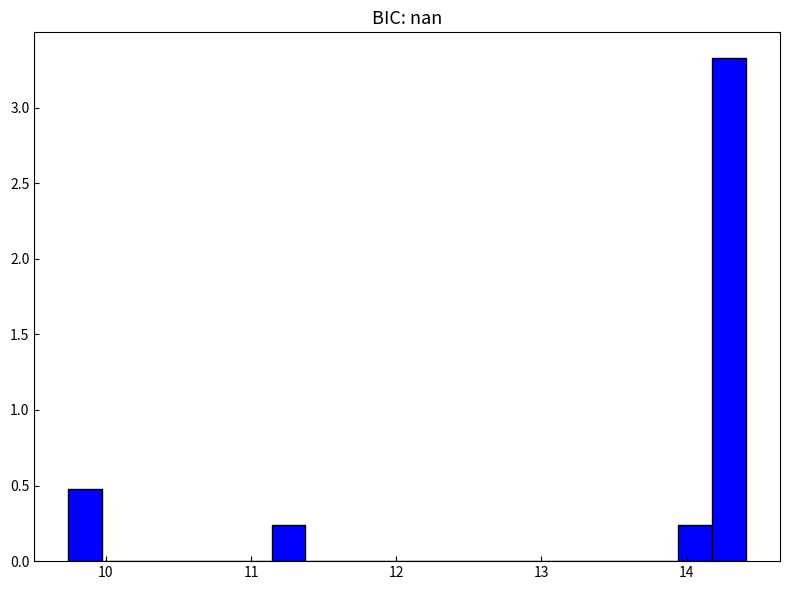

Around what value on the x-axis is the tallest bar? Give the approximate position of its centre, as read against the axis.

14.3